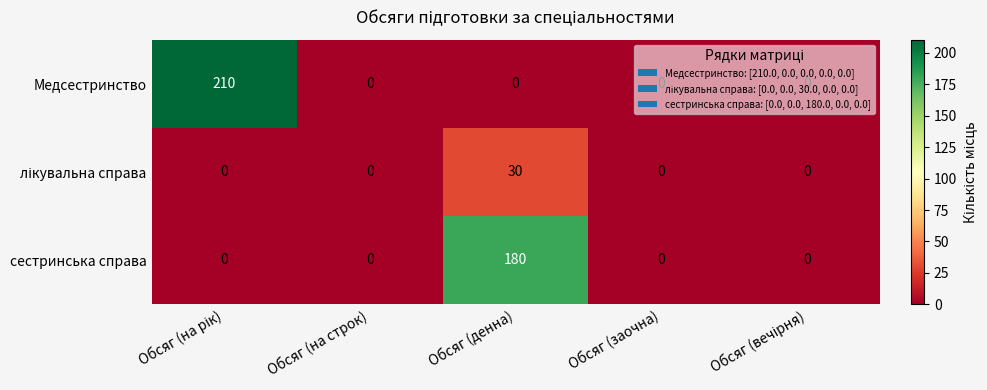

How many distinct data groups are displayed?

3